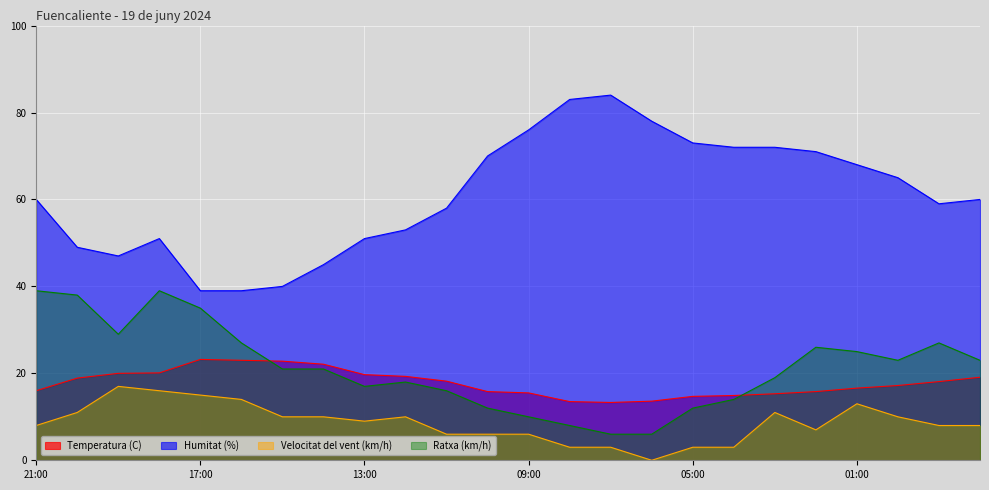

At which label is Ratxa (km/h) closest to 22?

15:00